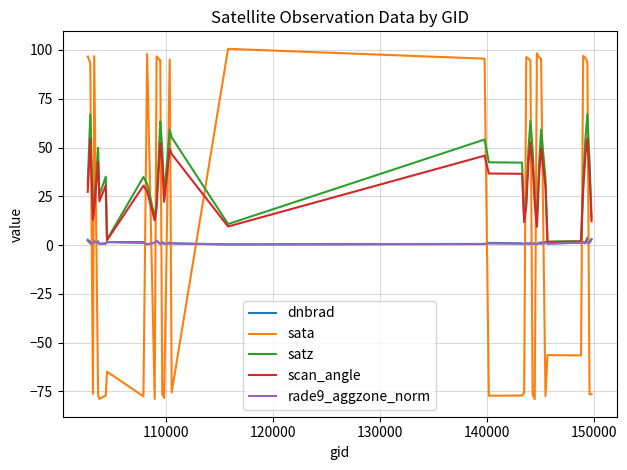

Does the chart display data point markers on the line(s)?

No